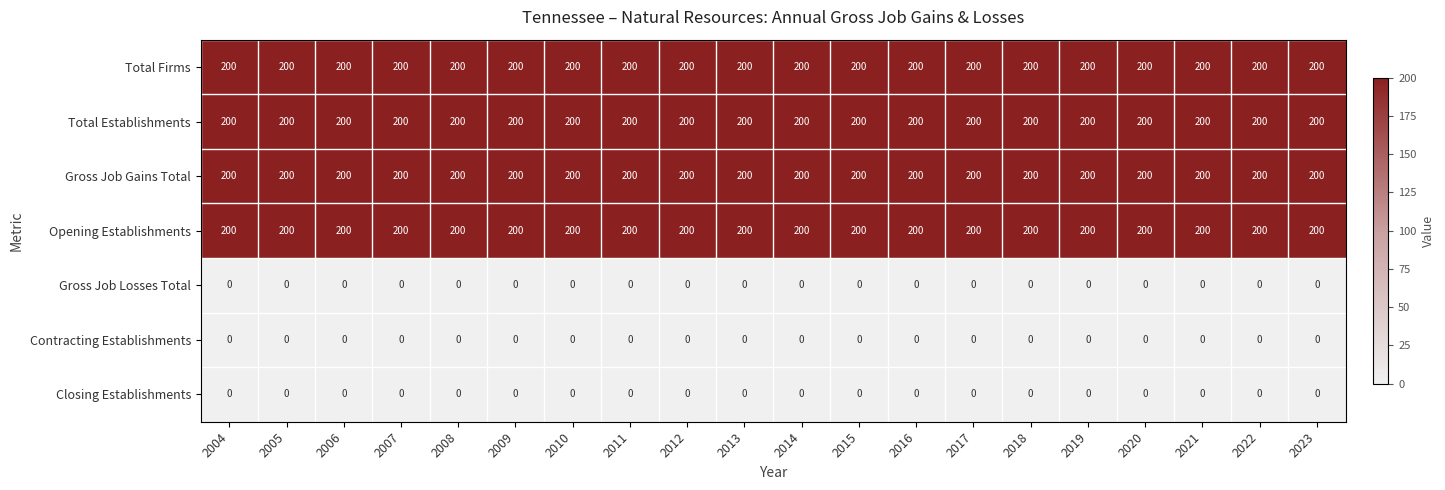

What is the maximum value shown in the chart?

200